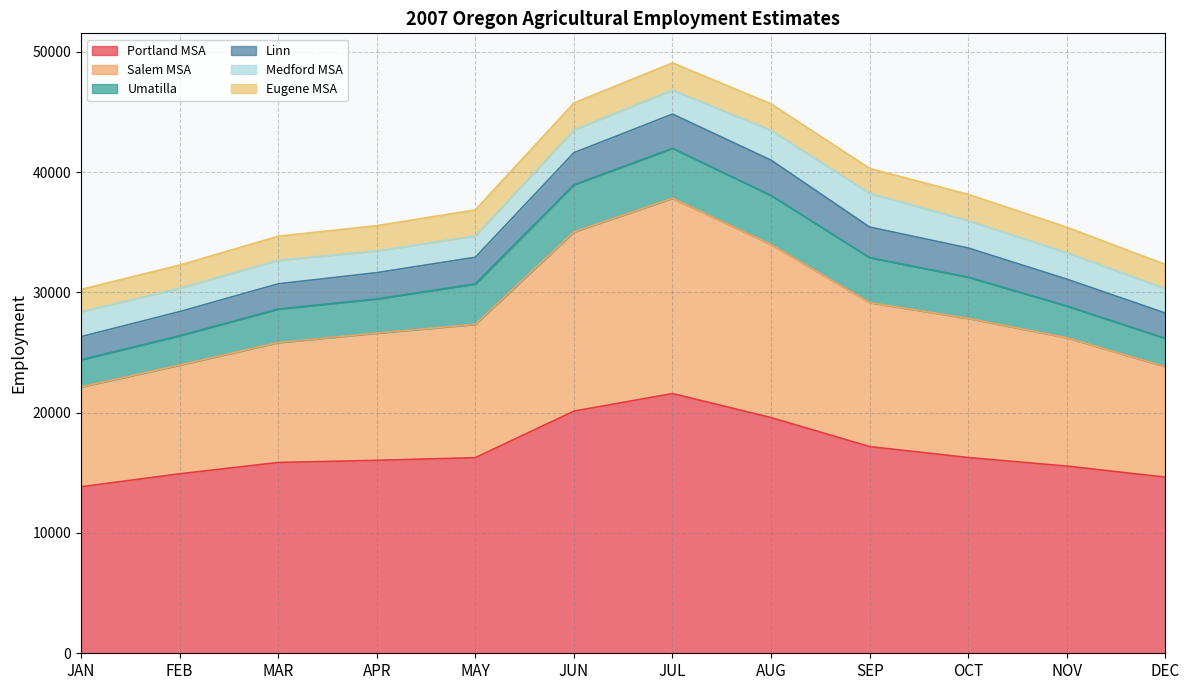

What is the average value of the Eugene MSA series?

2092